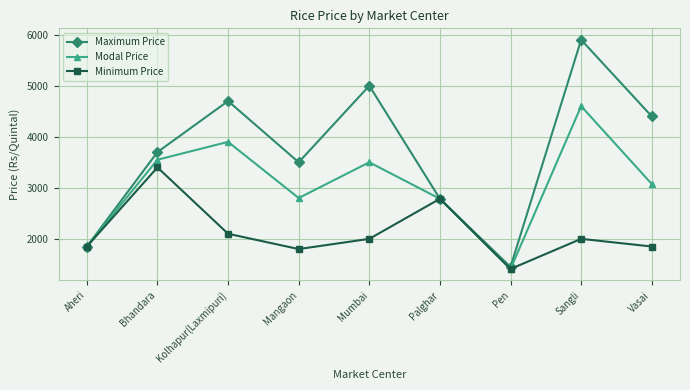

What is the sum of all Modal Price values?

27470